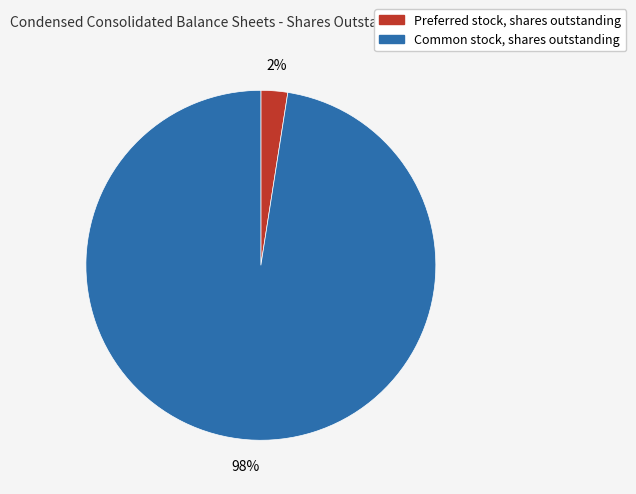

Which slice is the largest?

Common stock, shares outstanding